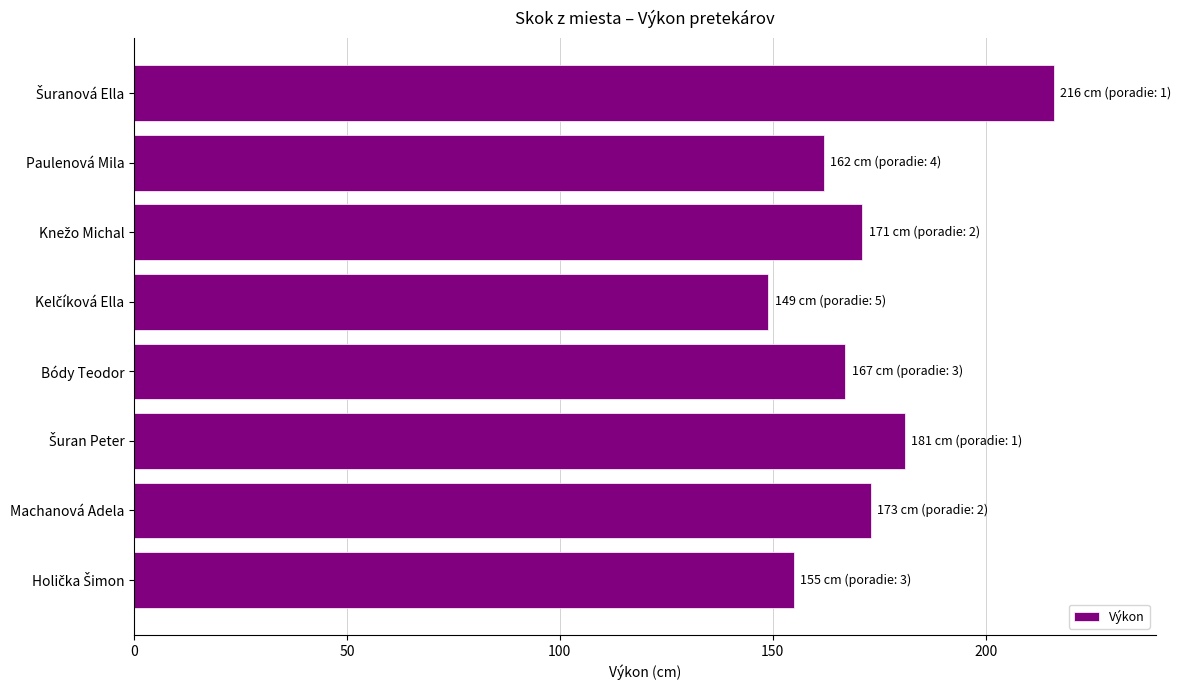

Which has a higher value, Machanová Adela or Bódy Teodor?

Machanová Adela